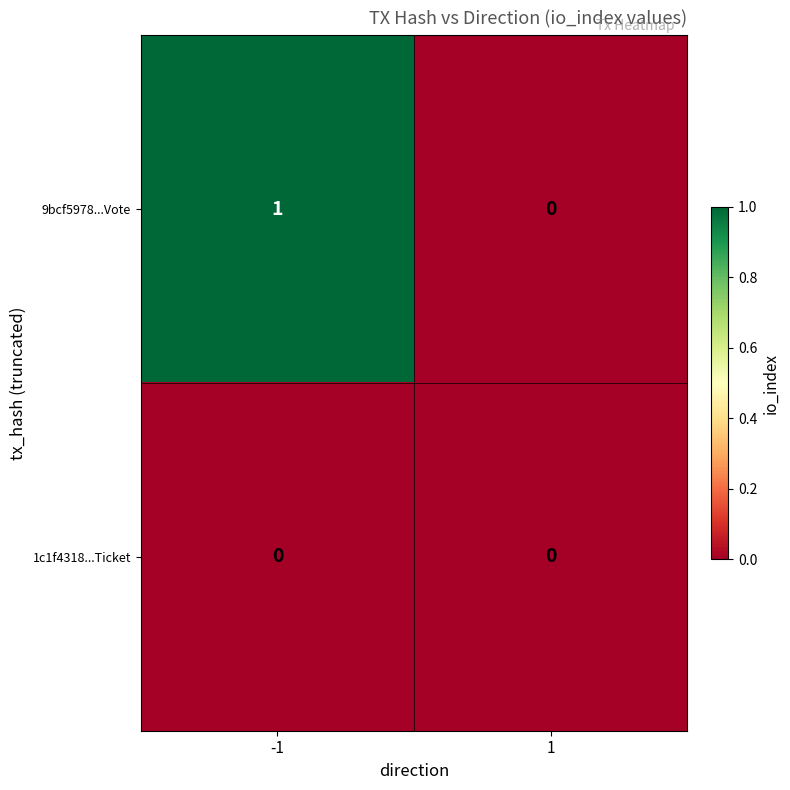

Reading left to right, what are all the values shown in this chart?

9bcf5978...Vote: -1=1	1=0
1c1f4318...Ticket: -1=0	1=0